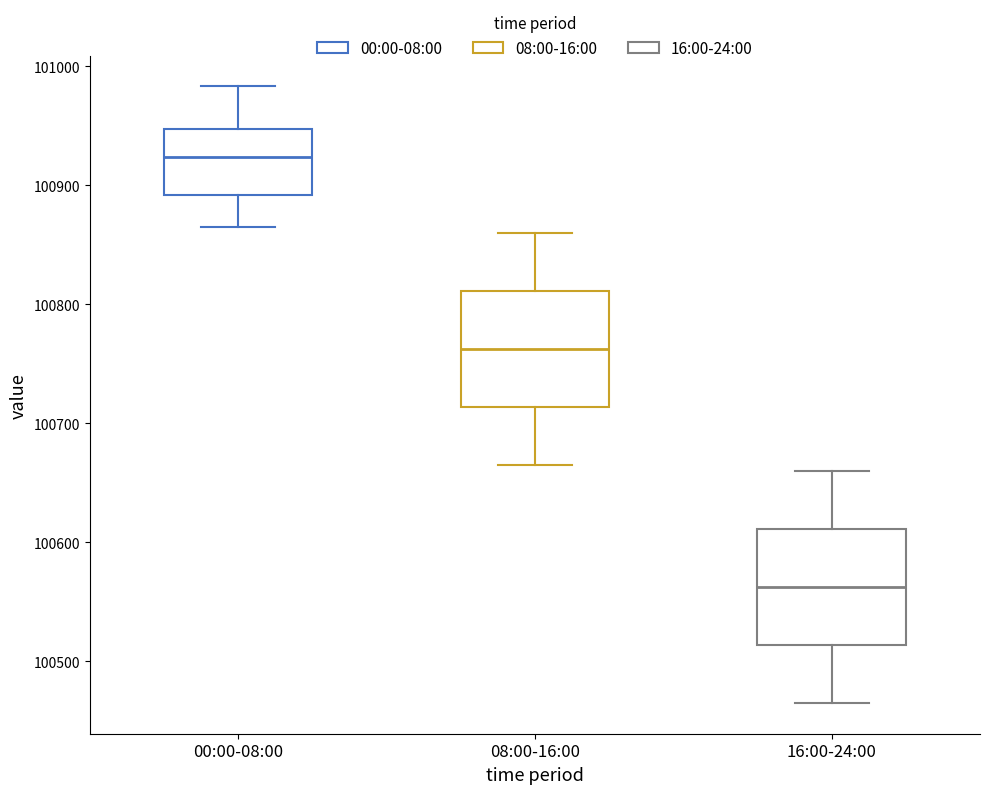

Which box's median line is the highest?

00:00-08:00